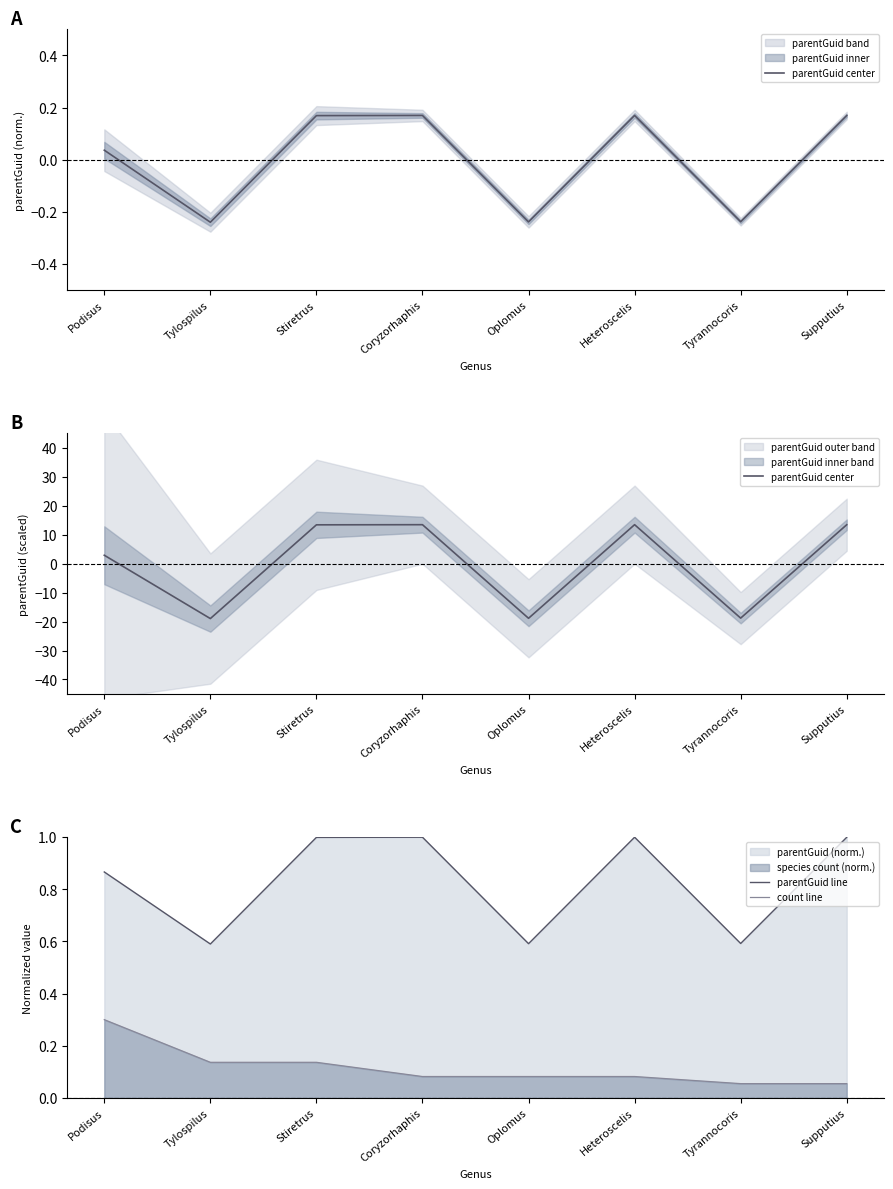

Does the chart display data point markers on the line(s)?

No